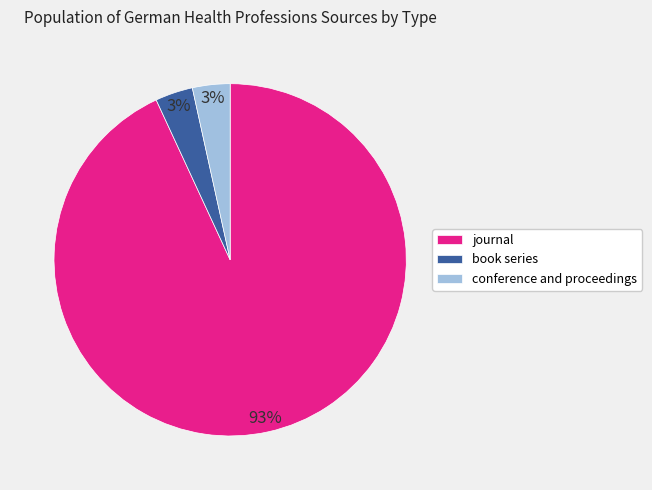

To the nearest percent, what is the average slice percentage?

33%